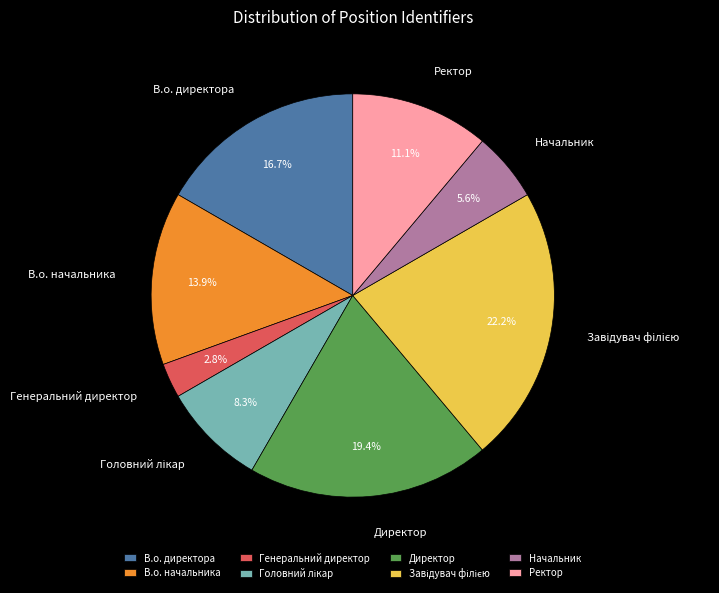

Is the sum of Ректор and Директор greater than half?

No